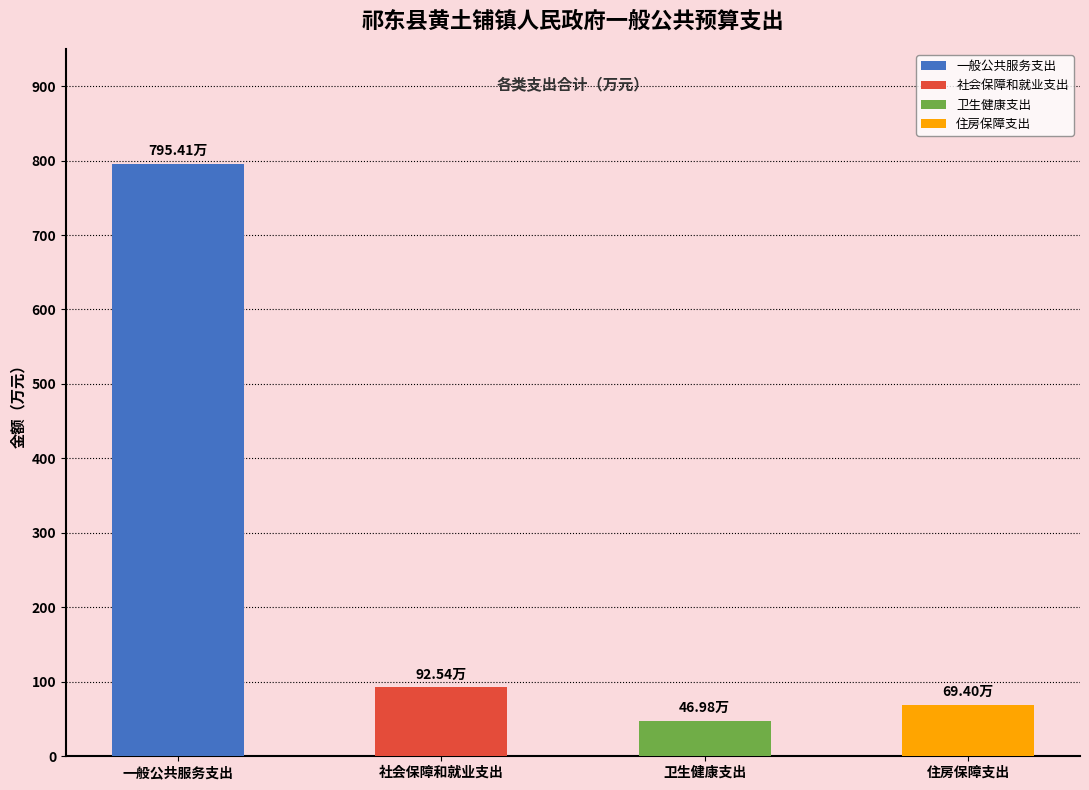

Which series has the largest total across all categories?

一般公共服务支出